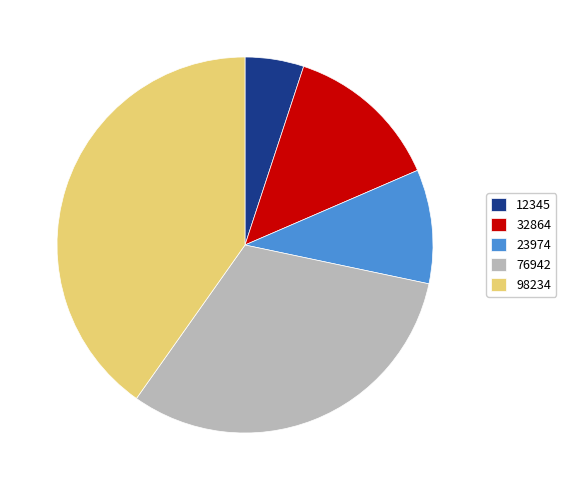

Does any single category account for the majority?

No